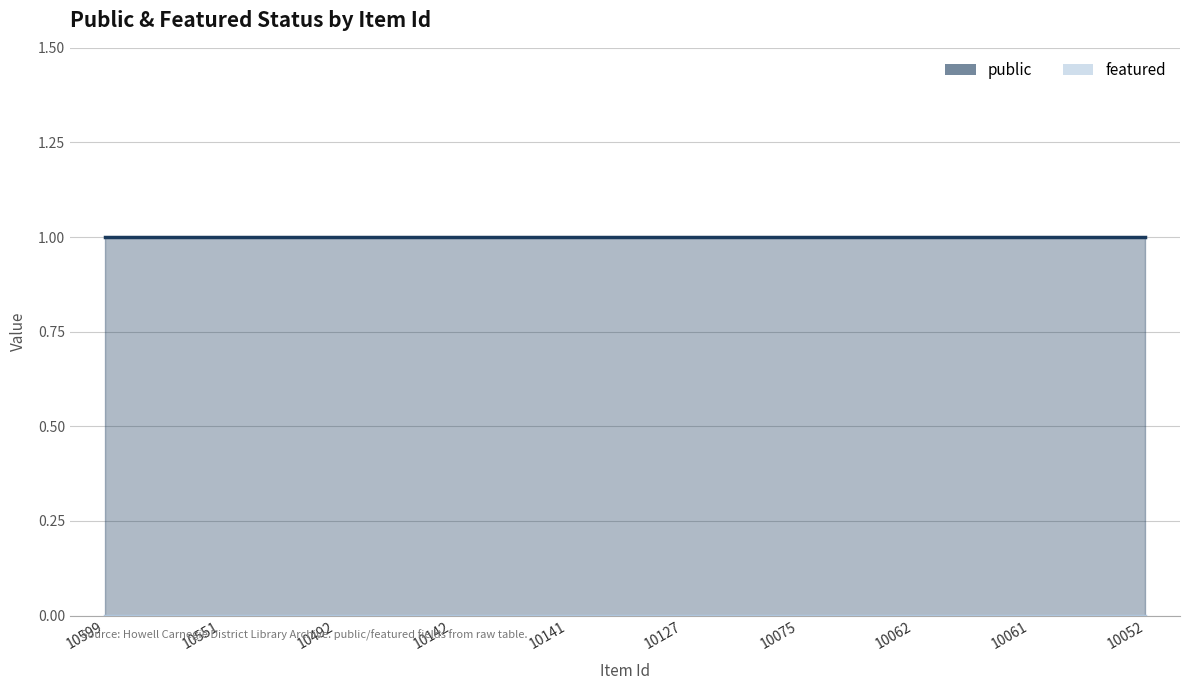

What is the difference between the highest and lowest values at 10075?

1